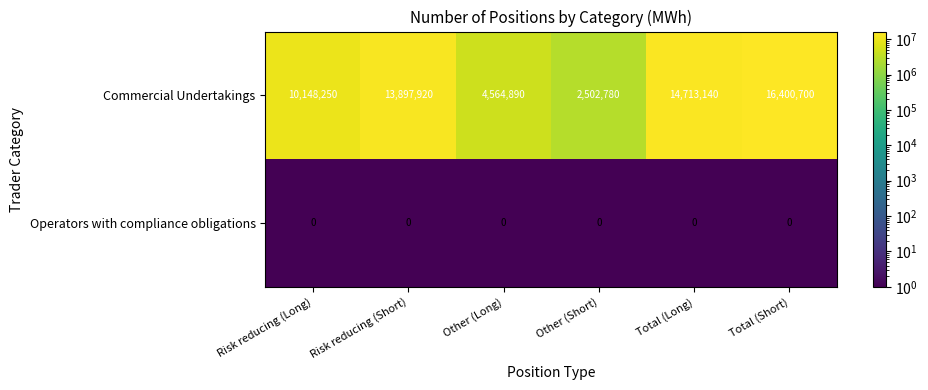

List the series in order of their peak value, lowest first.

Operators with compliance obligations, Commercial Undertakings